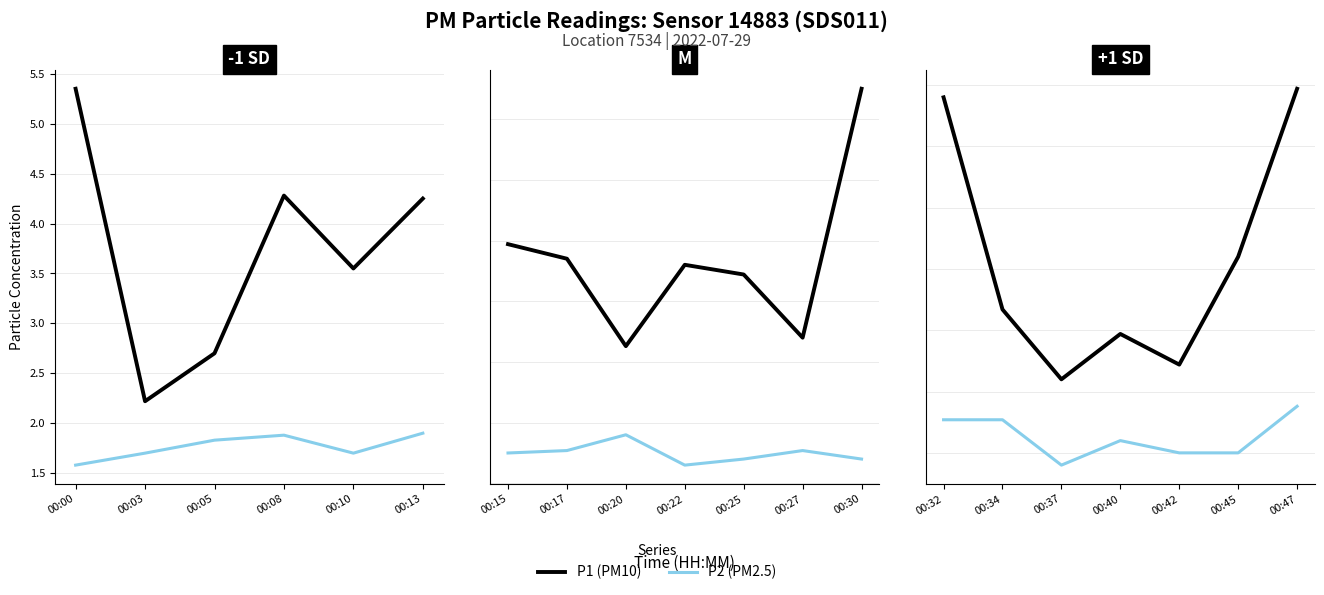

At which label does P1 (PM10) reach its peak?

00:00